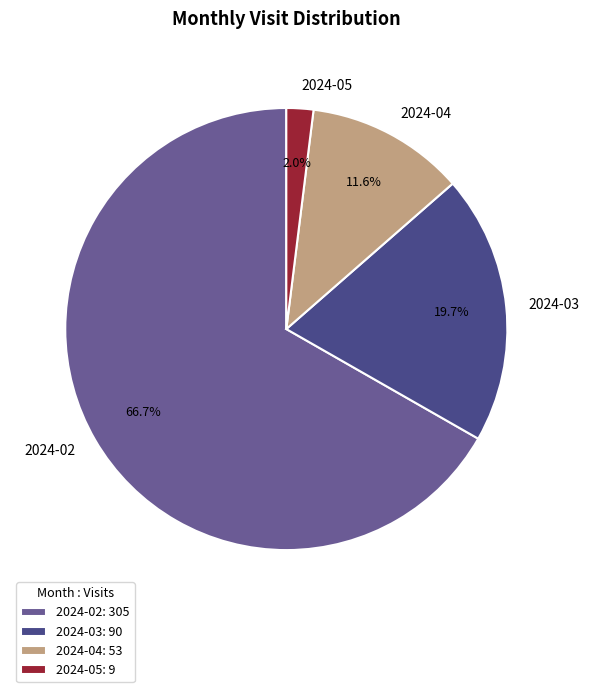

Which slice represents more than half of the pie?

2024-02